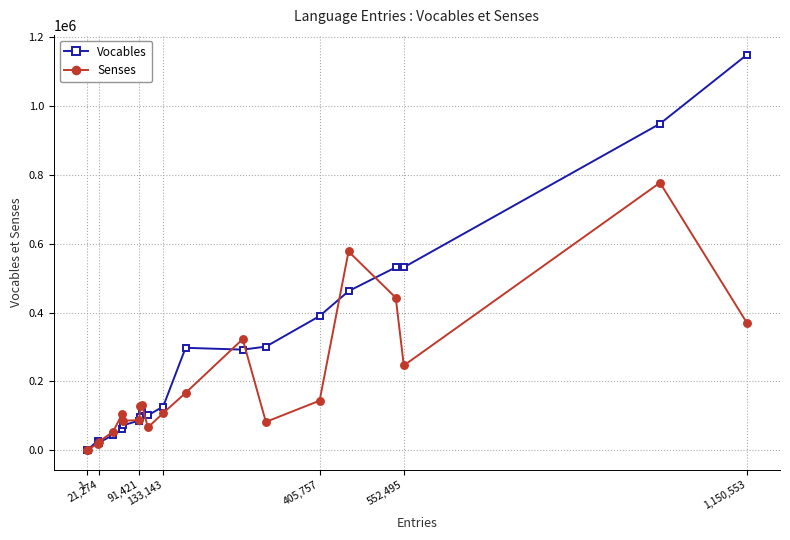

What are all the series names shown in the legend?

Vocables, Senses